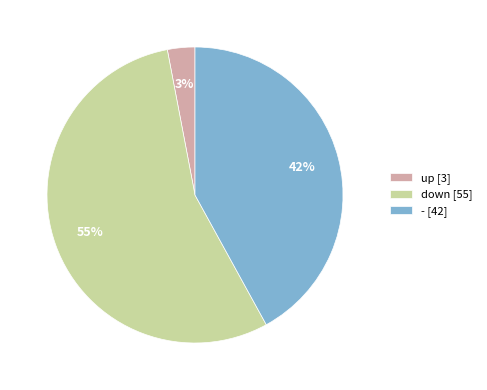

Count the number of slices in the pie.

3